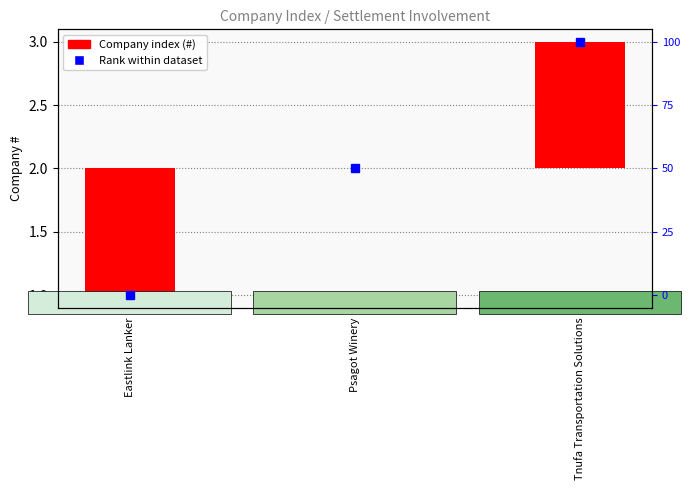

The value at Eastlink Lanker is -2. True or false?

False